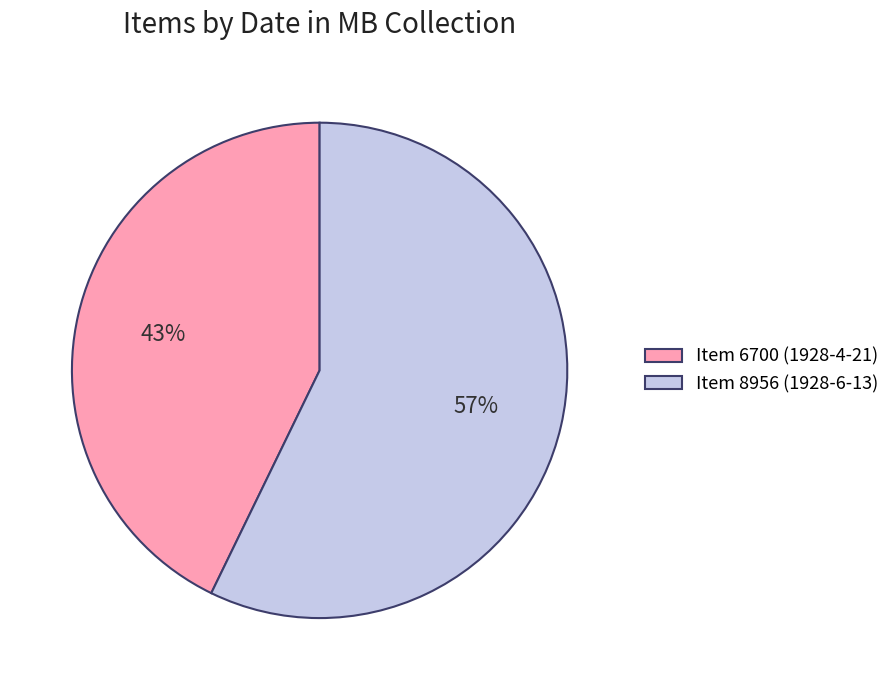

Which slice is the smallest?

Item 6700 (1928-4-21)